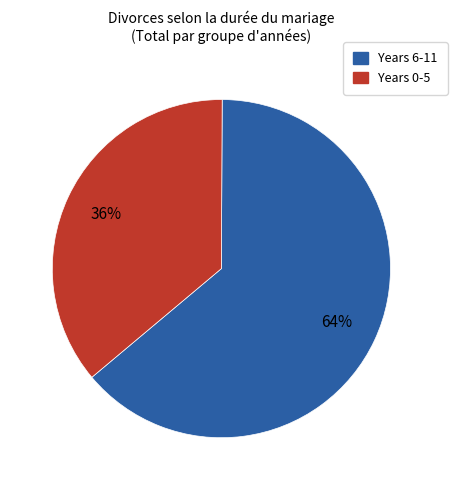

To the nearest percent, what is the average slice percentage?

50%